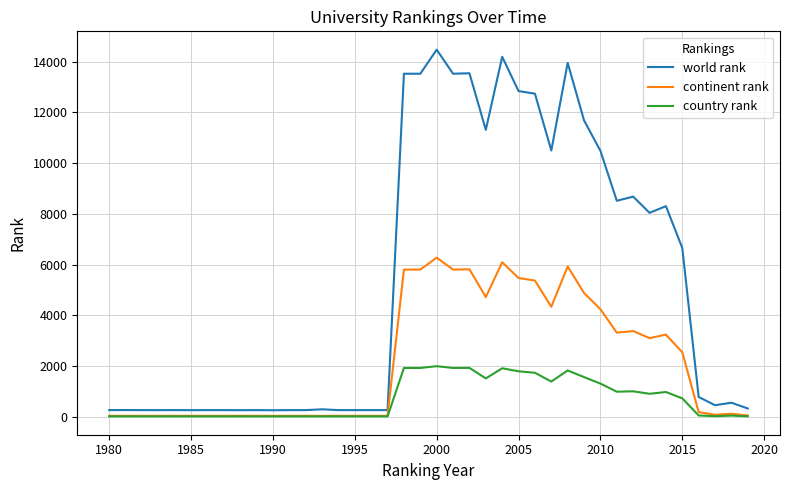

True or false: world rank and continent rank intersect in this chart.

False